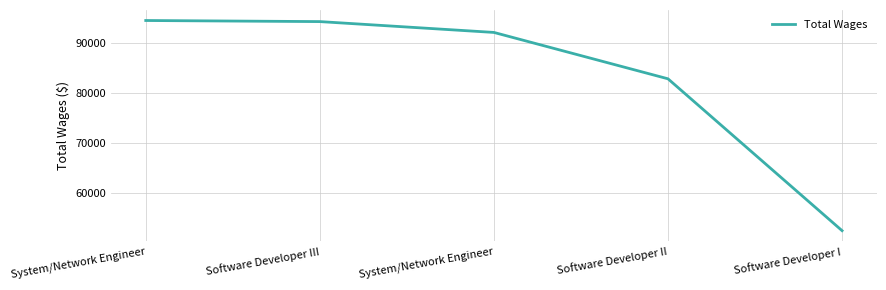

List the labels in order of value, largest first.

System/Network Engineer, Software Developer III, System/Network Engineer, Software Developer II, Software Developer I